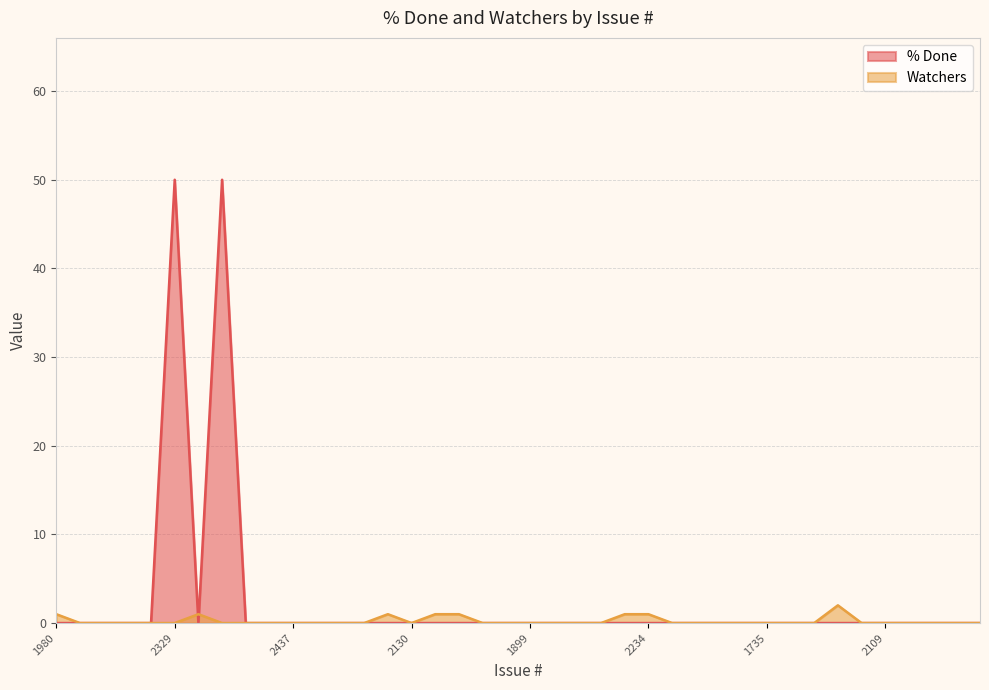

The value of Watchers at 1994 is 2. True or false?

False